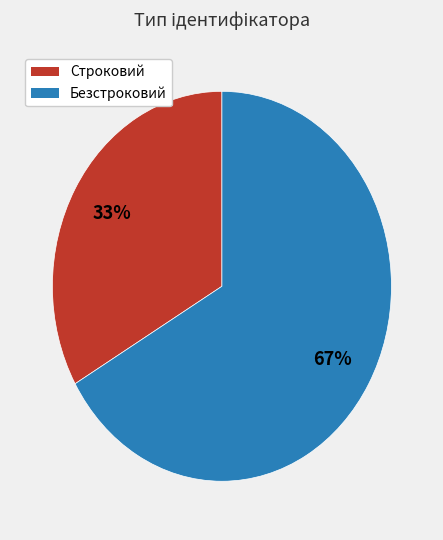

Approximately how many times larger is the value at Безстроковий compared to Строковий?

2.0